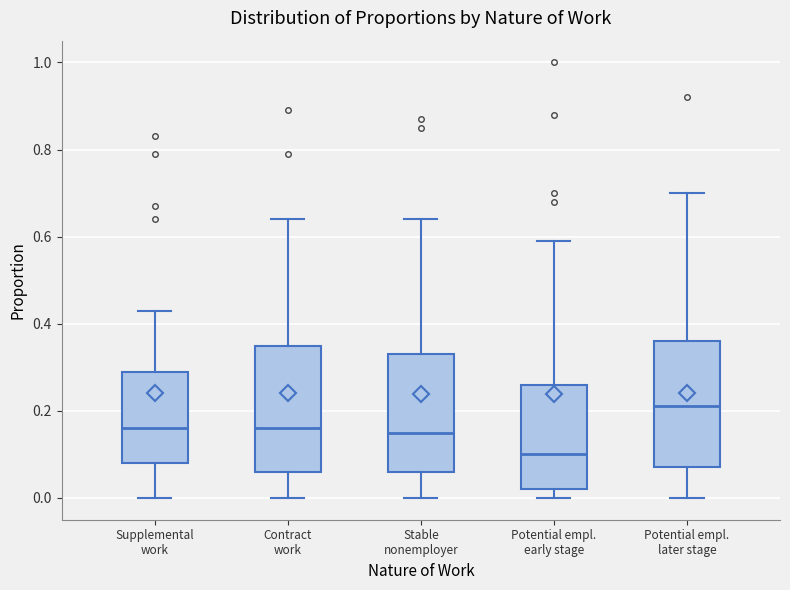

Where is the lower edge of the box for Supplemental work on the y-axis? The values are not printed on the chart, so give them approximately, as read against the axis.

0.08